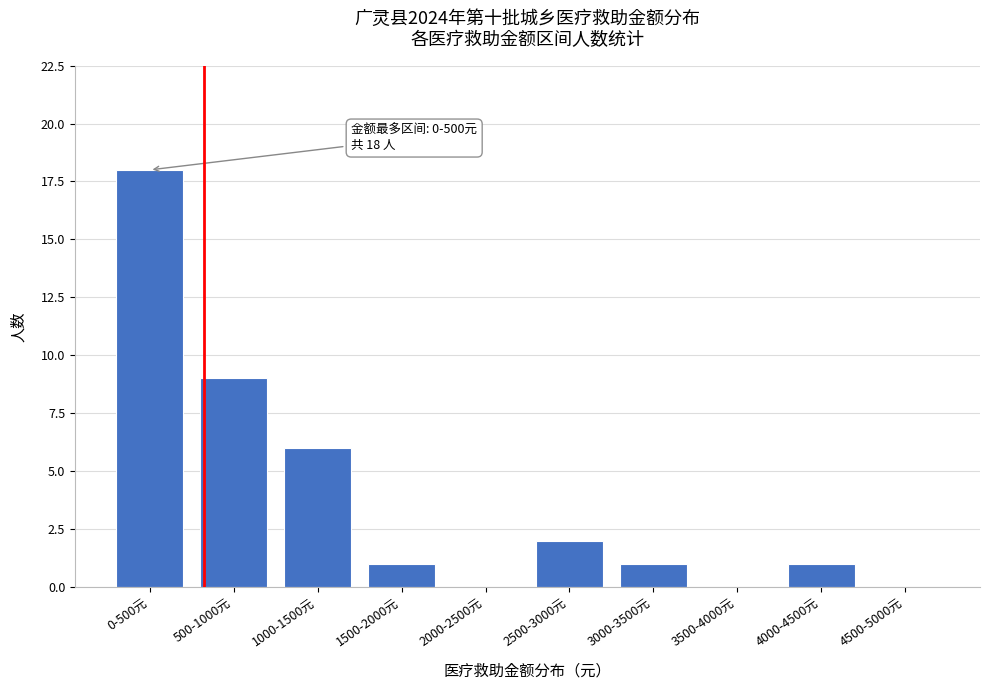

Reading right to left, what are all the values shown in this chart?

4500-5000元=0	4000-4500元=1	3500-4000元=0	3000-3500元=1	2500-3000元=2	2000-2500元=0	1500-2000元=1	1000-1500元=6	500-1000元=9	0-500元=18